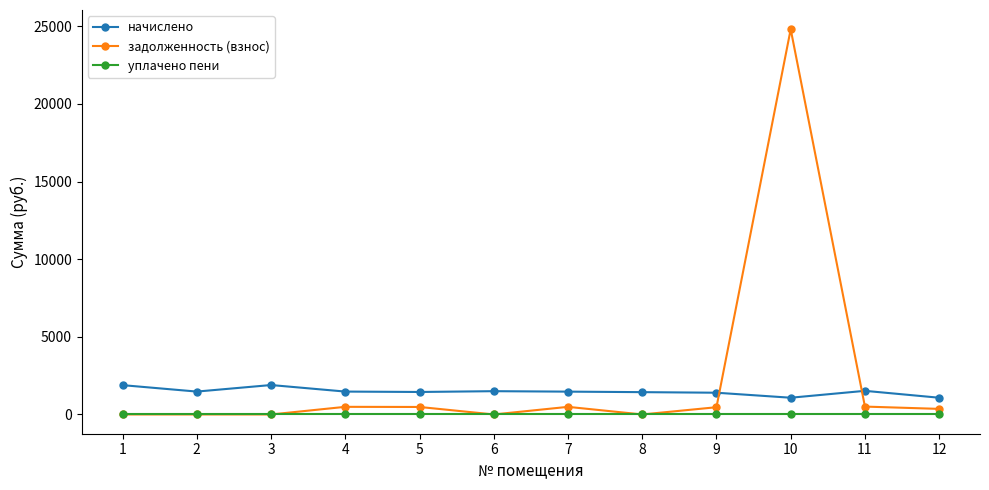

Which series has the largest total across all categories?

задолженность (взнос)